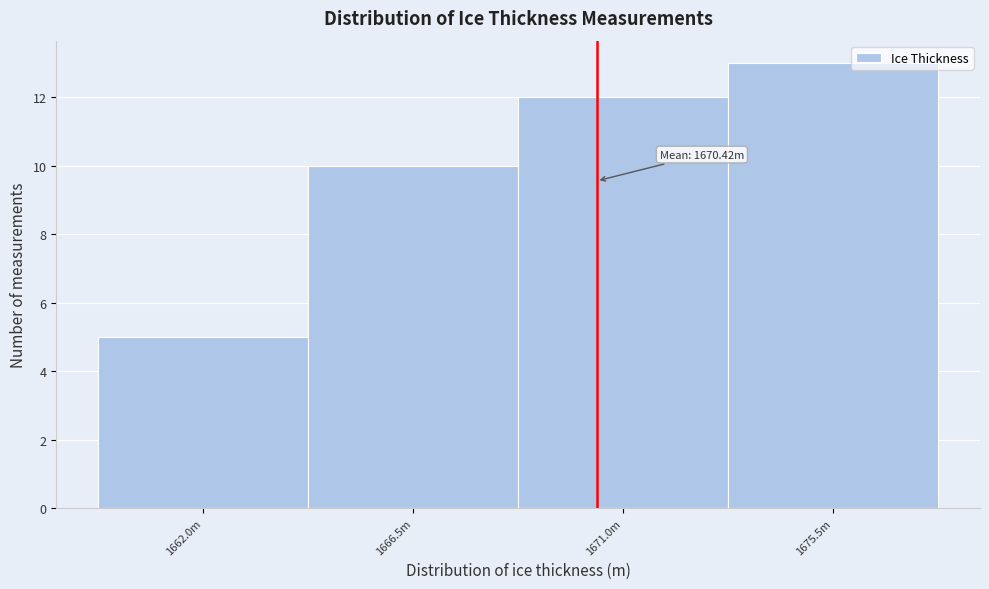

Reading left to right, transcribe all the data shown in this chart.

5	10	12	13